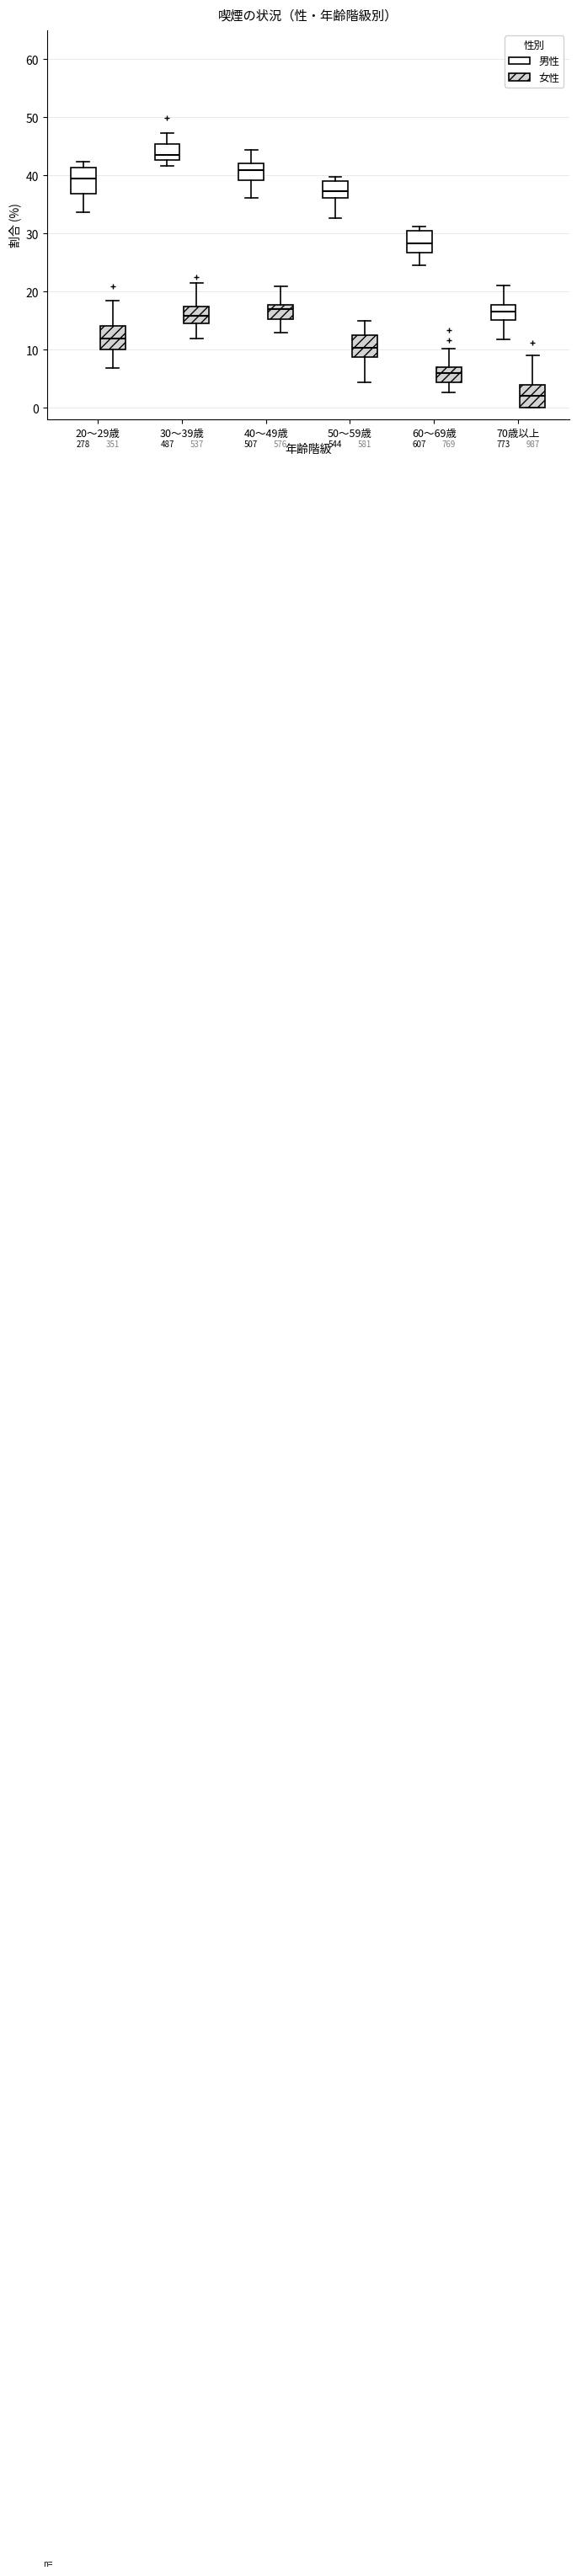

Reading left to right, transcribe this box plot: for each box, give where its median line is, the range the box spans, and where its two whiskers end, as read against the y-axis. The values are not printed on the chart, so give them approximately, as read against the axis.

20～29歳 (男性): median 39, box 37 to 41, whiskers 34 to 42
20～29歳 (女性): median 12, box 10 to 14, whiskers 7 to 18
30～39歳 (男性): median 44, box 43 to 45, whiskers 42 to 47
30～39歳 (女性): median 16, box 14 to 17, whiskers 12 to 22
40～49歳 (男性): median 41, box 39 to 42, whiskers 36 to 44
40～49歳 (女性): median 17, box 15 to 18, whiskers 13 to 21
50～59歳 (男性): median 37, box 36 to 39, whiskers 33 to 40
50～59歳 (女性): median 10, box 9 to 12, whiskers 4 to 15
60～69歳 (男性): median 28, box 27 to 30, whiskers 25 to 31
60～69歳 (女性): median 6, box 4 to 7, whiskers 3 to 10
70歳以上 (男性): median 17, box 15 to 18, whiskers 12 to 21
70歳以上 (女性): median 2, box 0 to 4, whiskers 0 to 9